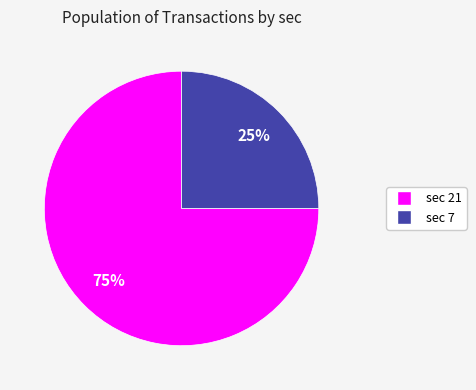

Does any single category account for the majority?

Yes